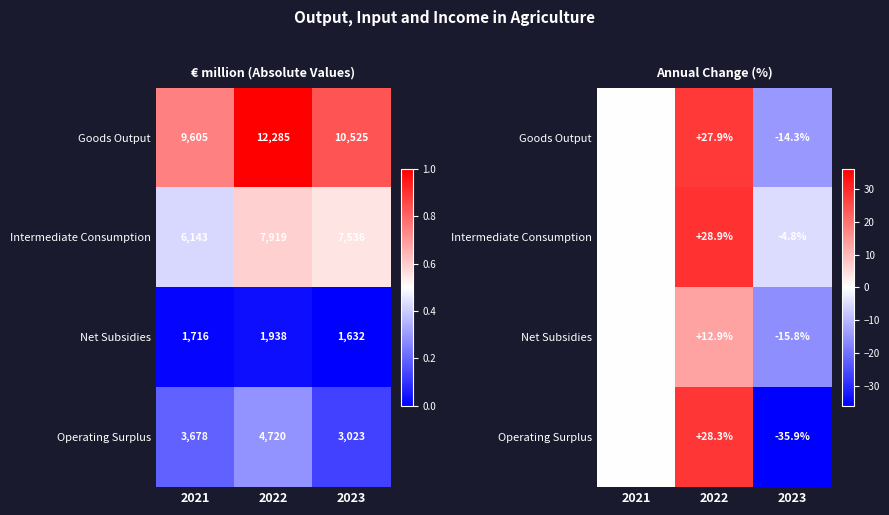

Rank the categories by Intermediate Consumption value from lowest to highest.

2023, 2021, 2022